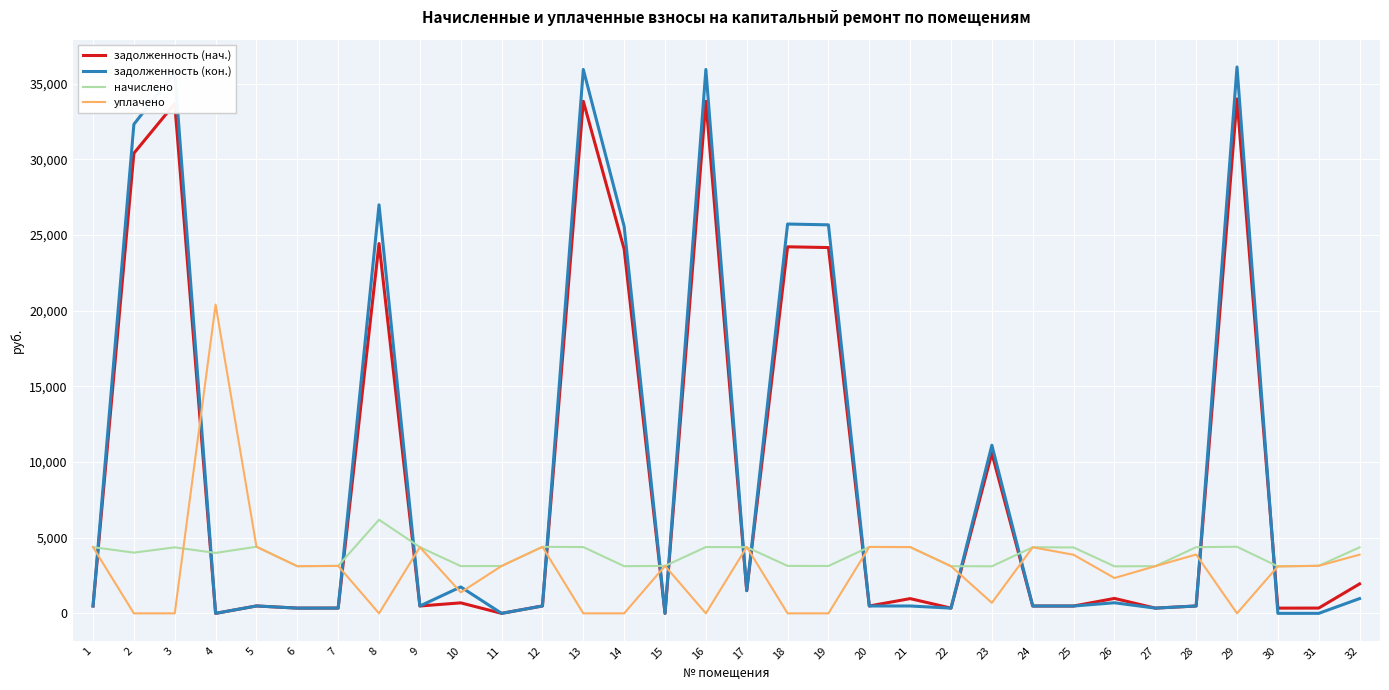

The value of начислено at 26 is 3109.5. True or false?

True